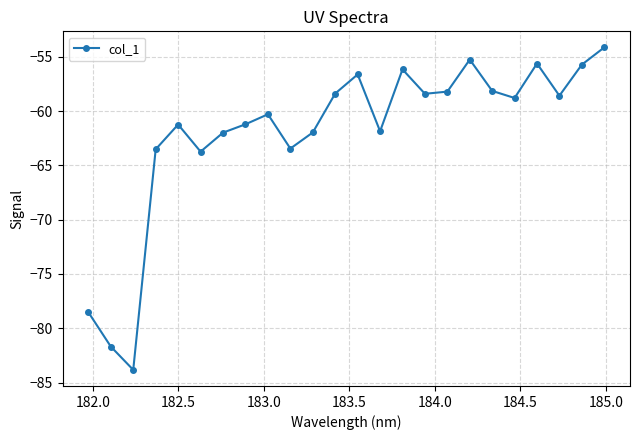

What is the smallest value displayed?

-83.8